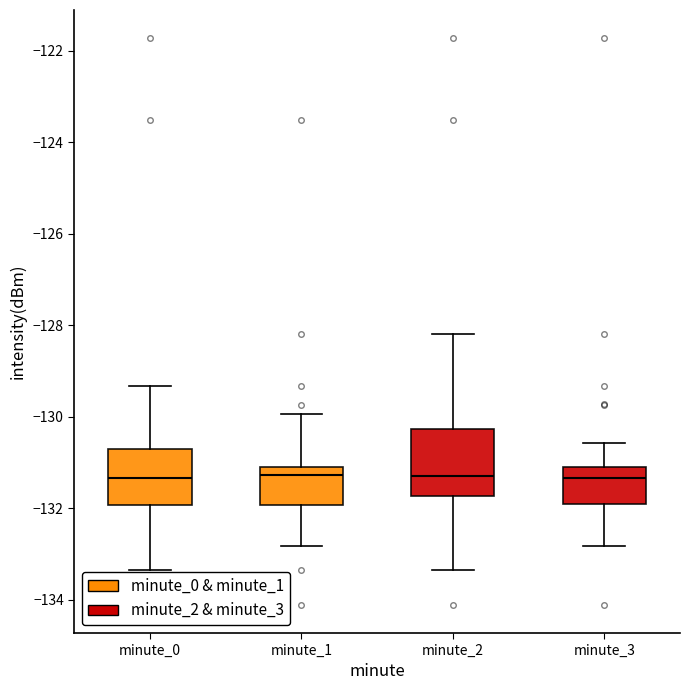

Where does the lower whisker of the box for minute_0 end on the y-axis? The values are not printed on the chart, so give them approximately, as read against the axis.

-133.4